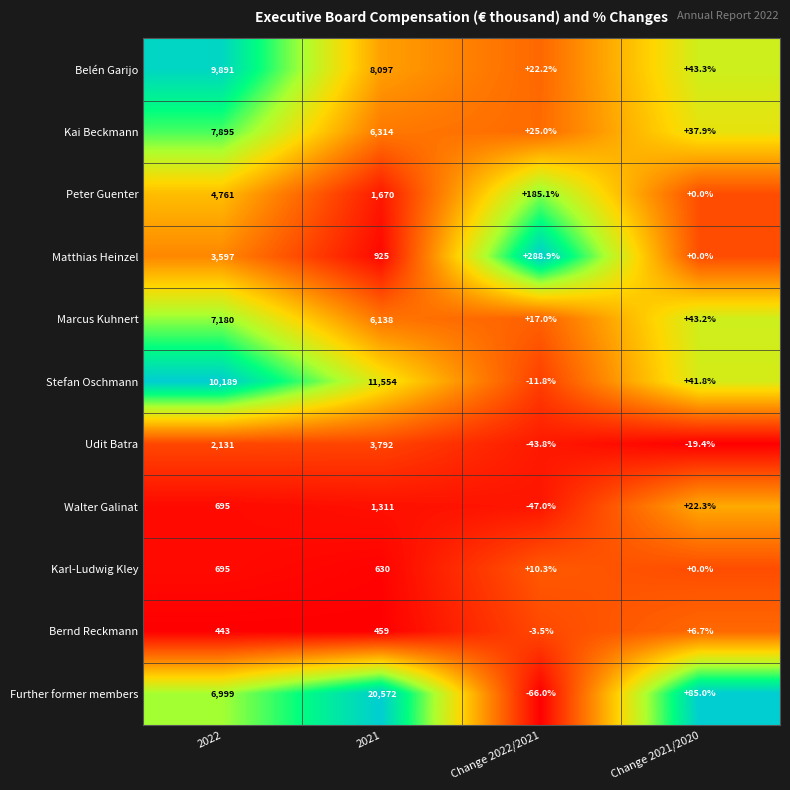

List the series in order of their peak value, lowest first.

Bernd Reckmann, Karl-Ludwig Kley, Walter Galinat, Matthias Heinzel, Udit Batra, Peter Guenter, Marcus Kuhnert, Kai Beckmann, Belén Garijo, Stefan Oschmann, Further former members